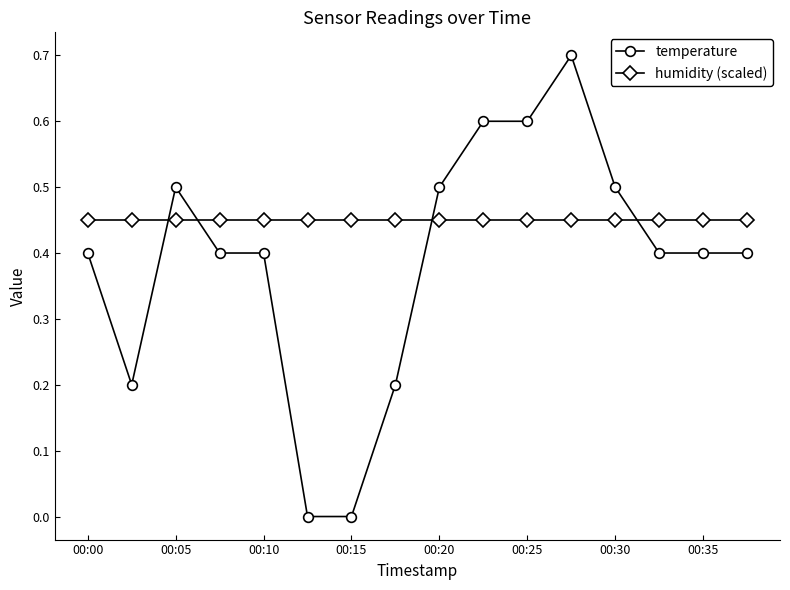

Is this an area chart (filled region under the line)?

No